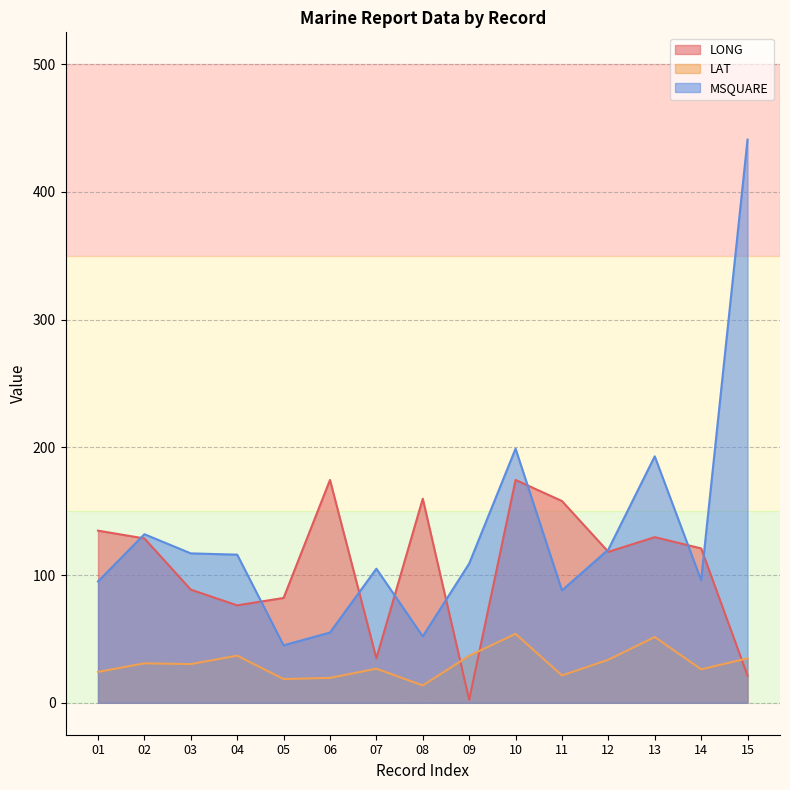

What are all the series names shown in the legend?

LONG, LAT, MSQUARE